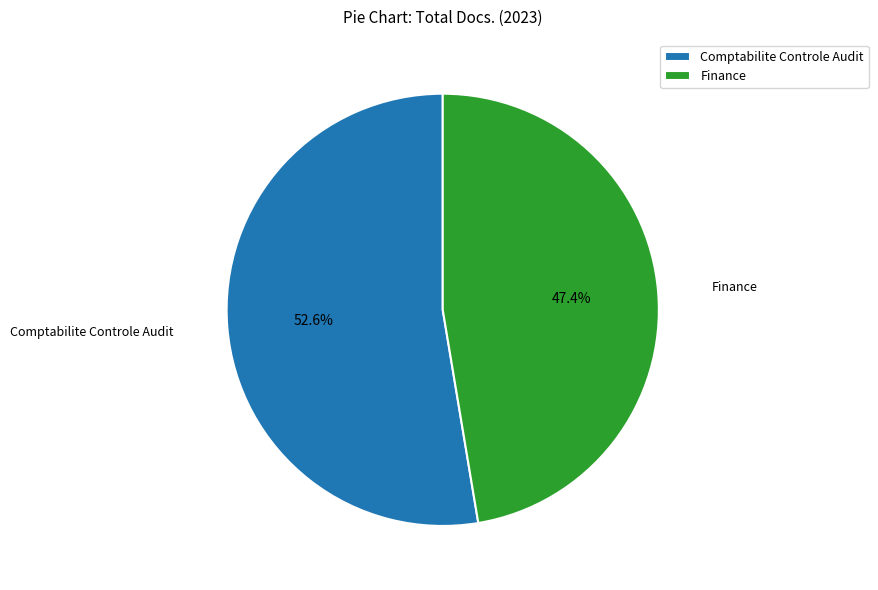

Which category accounts for the majority?

Comptabilite Controle Audit